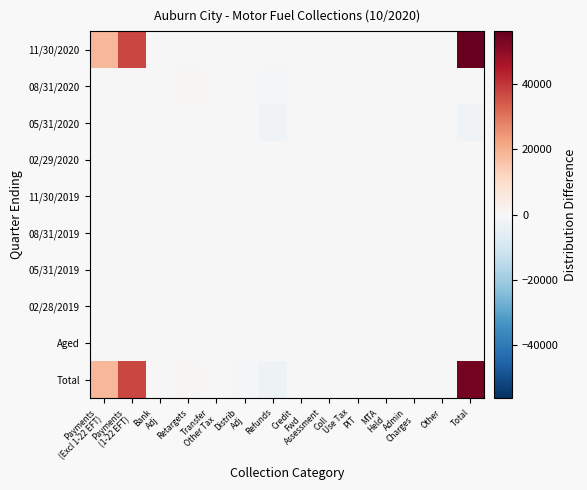

Rank the series by their maximum value, from highest to lowest.

11/30/2020, Total, 08/31/2020, Aged, 05/31/2019, 05/31/2020, 02/29/2020, 11/30/2019, 08/31/2019, 02/28/2019